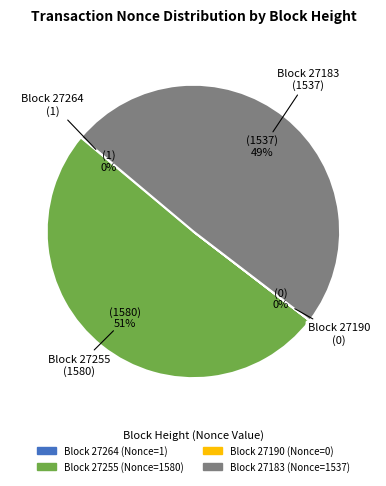

Is there a majority slice in this chart?

Yes